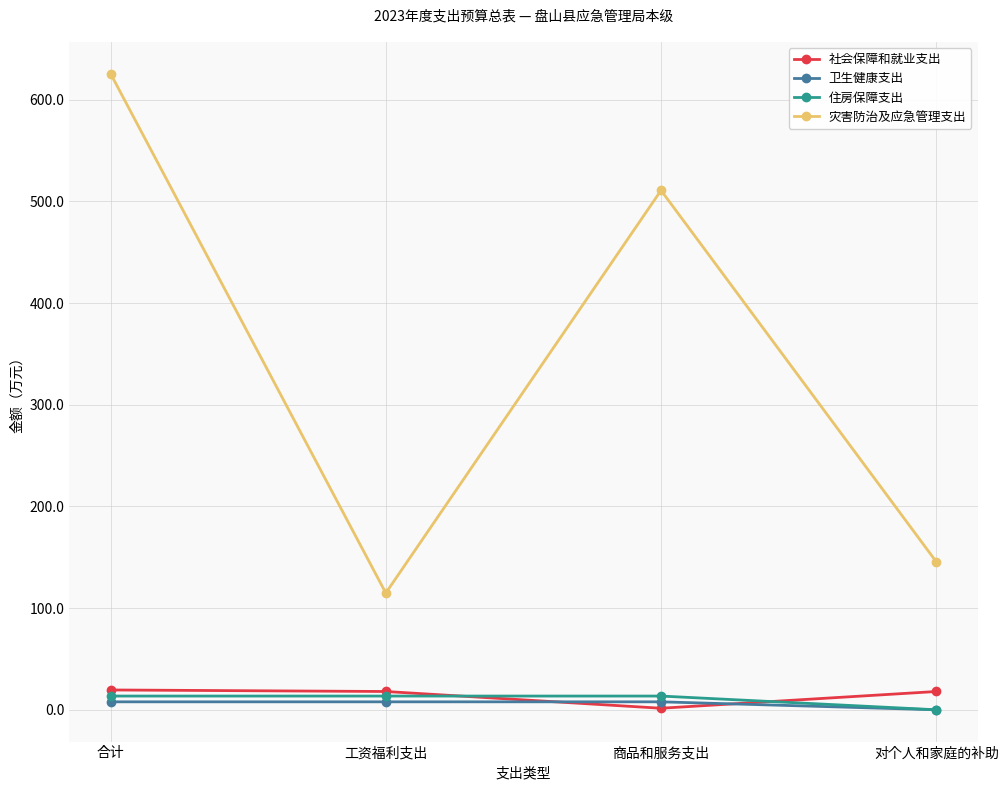

Where does the 卫生健康支出 series first go above 7?

合计